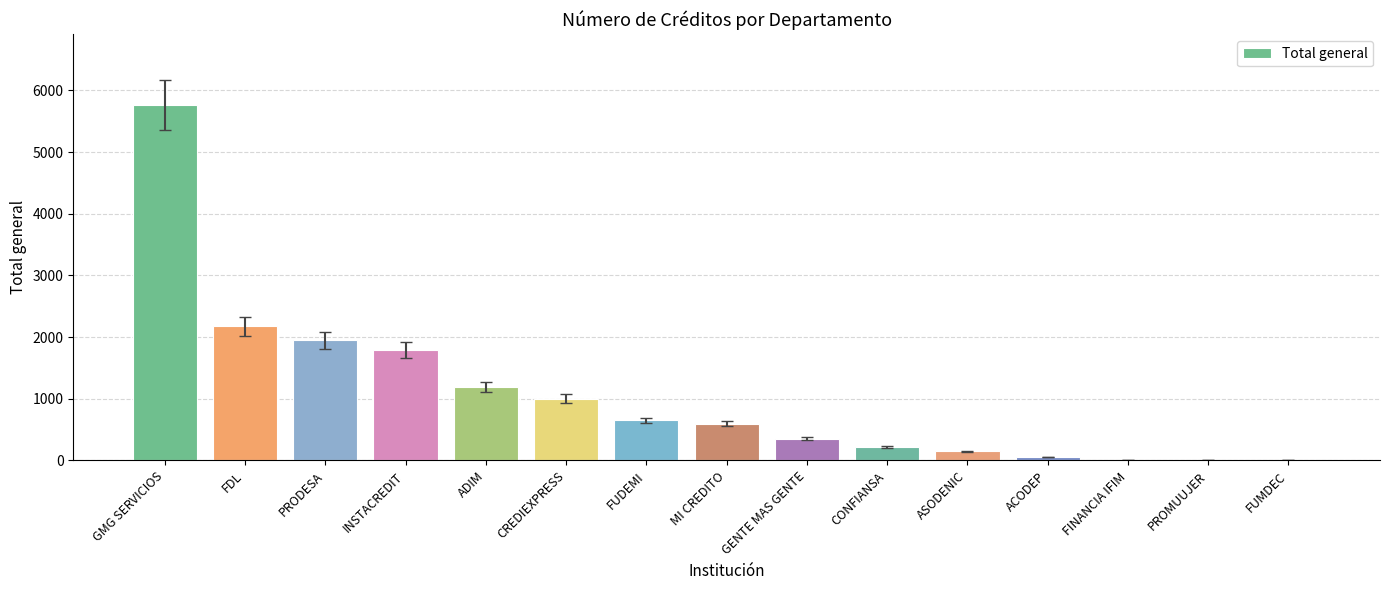

Is it true that the value at GMG SERVICIOS is 5760?

True